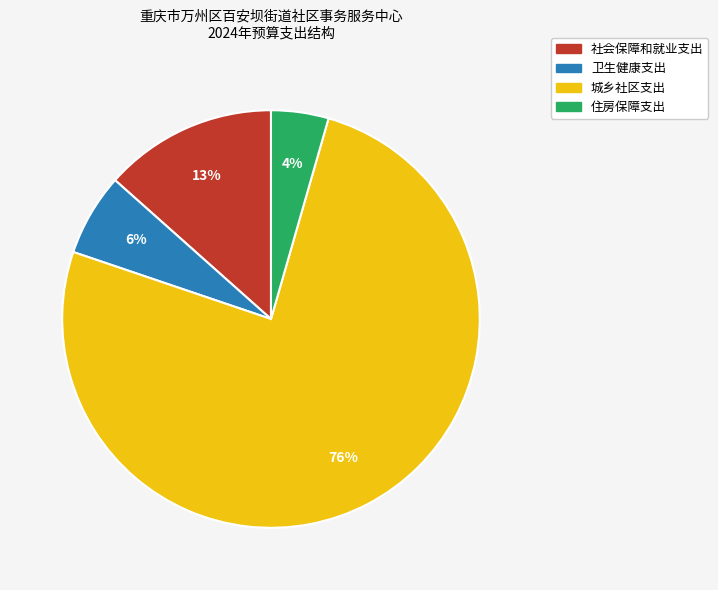

What is the ratio of the value at 卫生健康支出 to the value at 社会保障和就业支出?

0.5